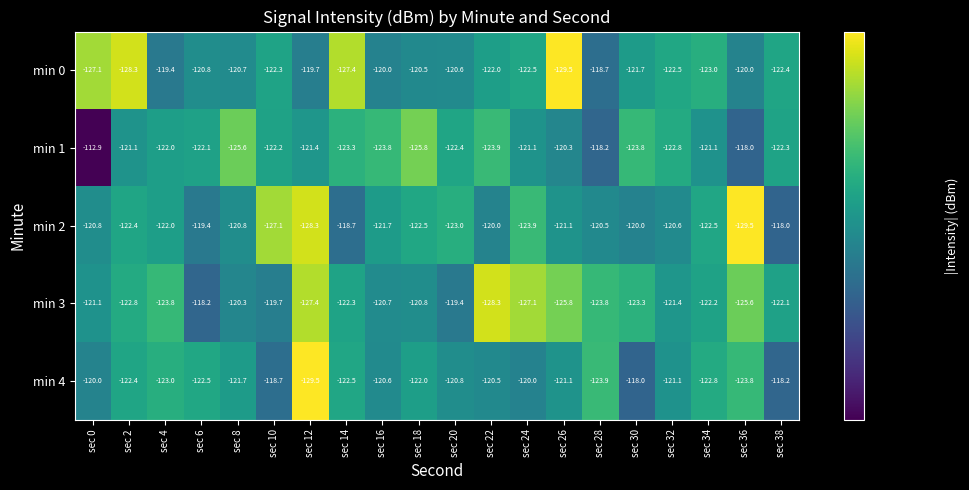

What is the total value across all series at sec 2?

-617.0